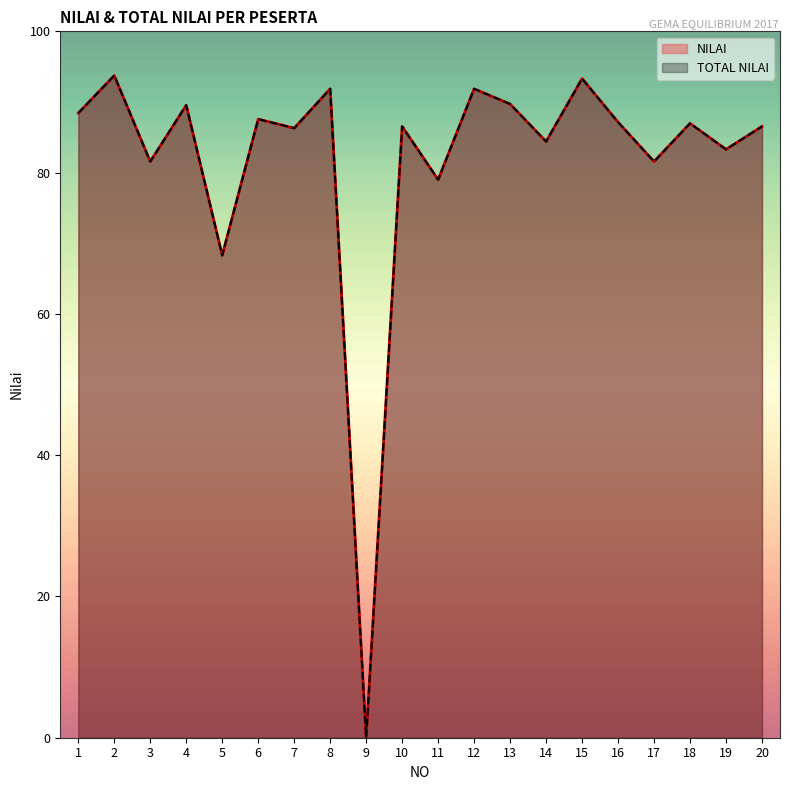

True or false: TOTAL NILAI and NILAI cross at least once.

False